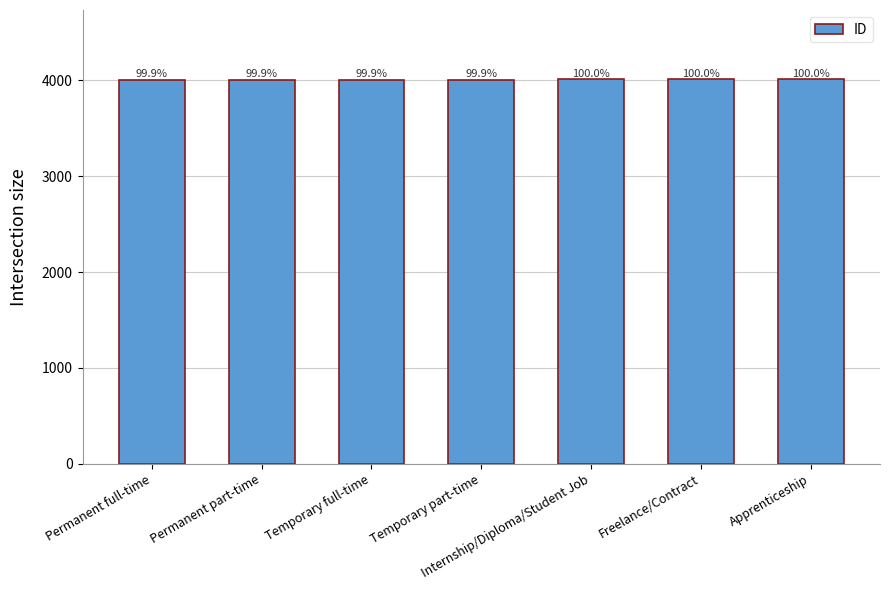

Does the chart contain any negative values?

No